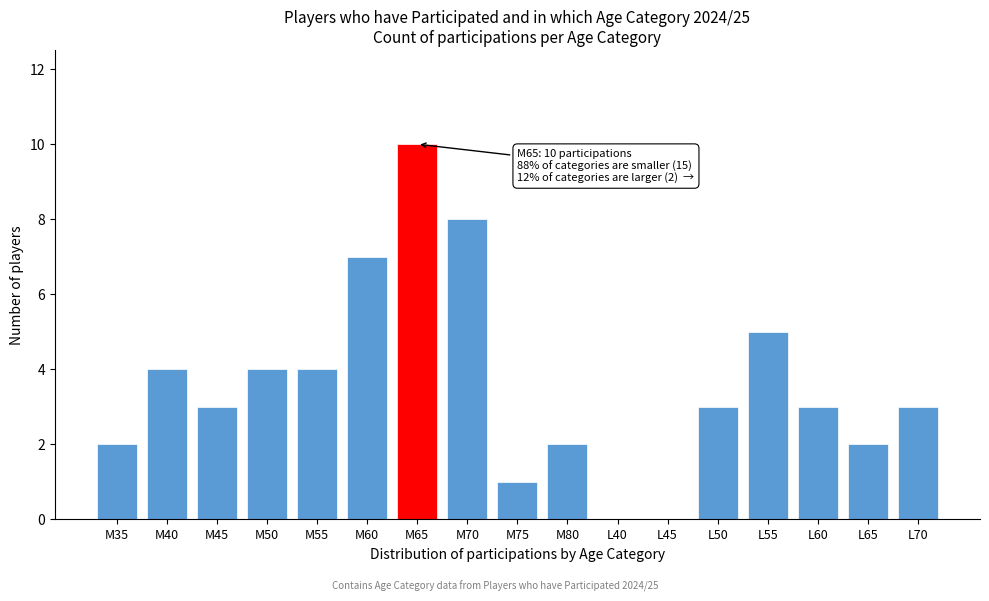

Reading left to right, transcribe all the data shown in this chart.

M35=2	M40=4	M45=3	M50=4	M55=4	M60=7	M65=10	M70=8	M75=1	M80=2	L40=0	L45=0	L50=3	L55=5	L60=3	L65=2	L70=3